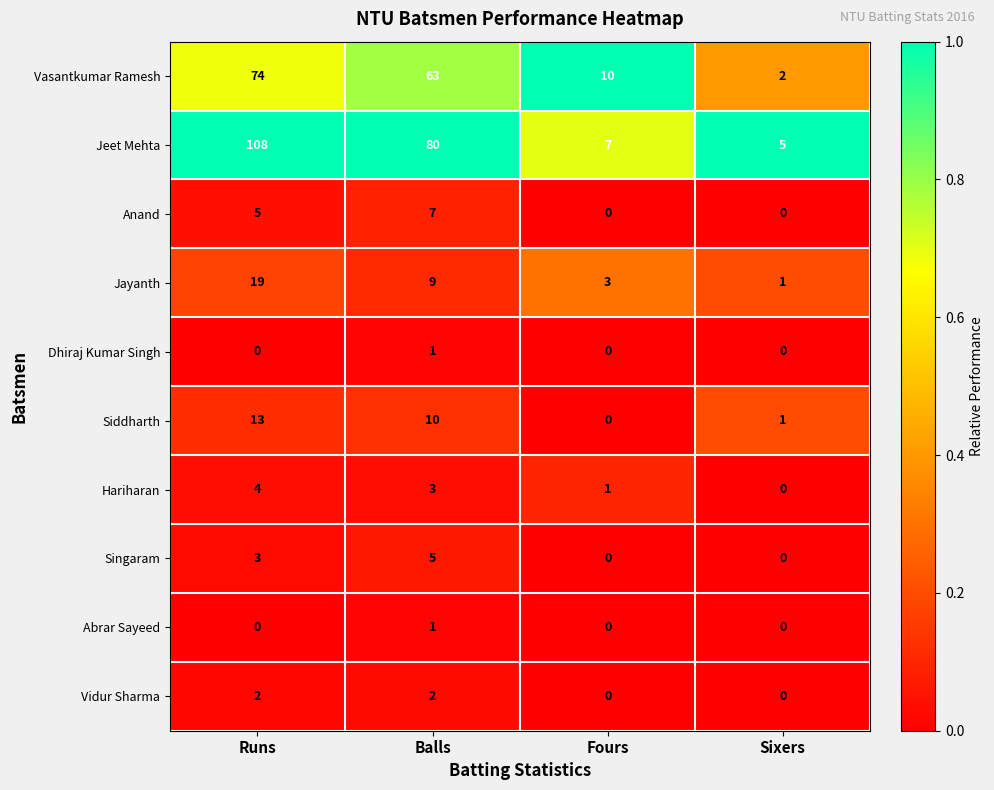

Count the Vidur Sharma values in the range 0 to 2.

4